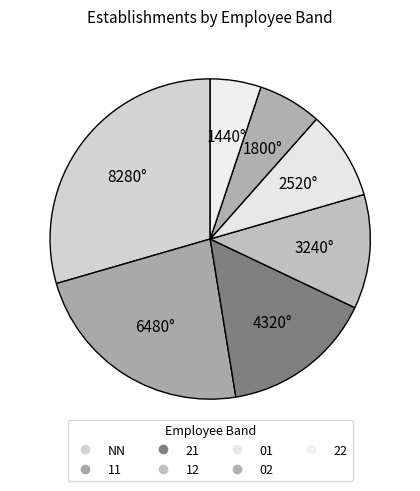

How many segments does this pie chart have?

7